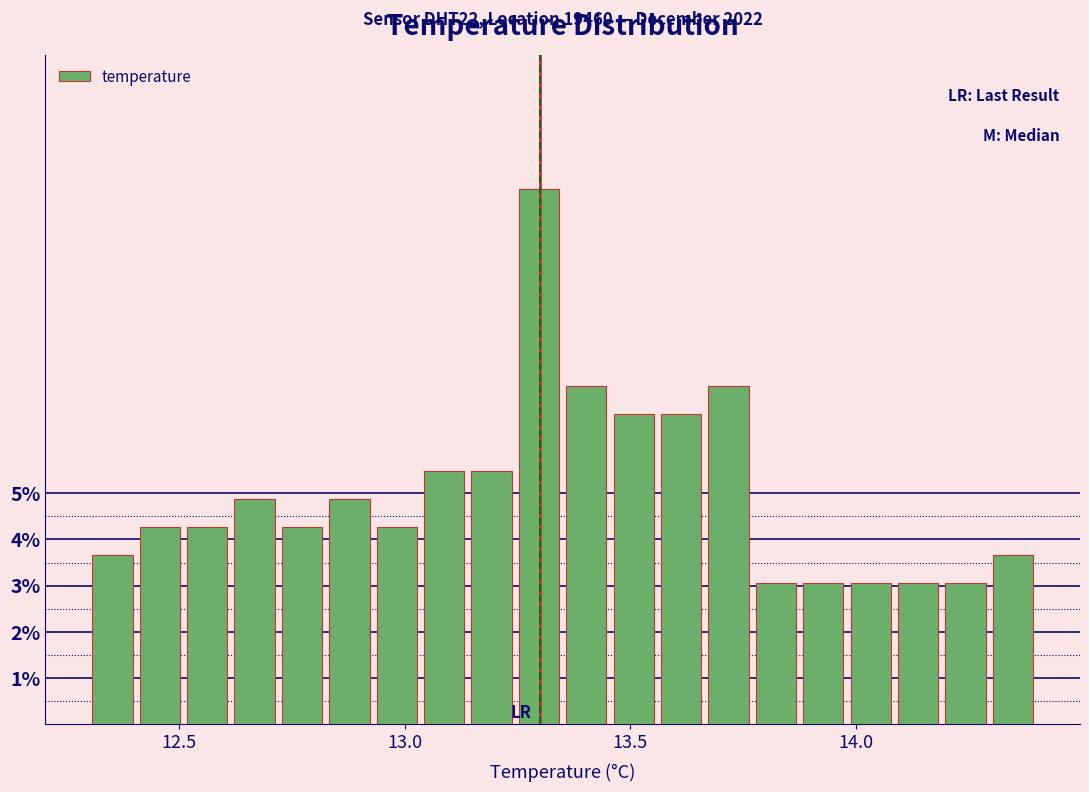

Around what value on the x-axis is the tallest bar? Give the approximate position of its centre, as read against the axis.

13.30